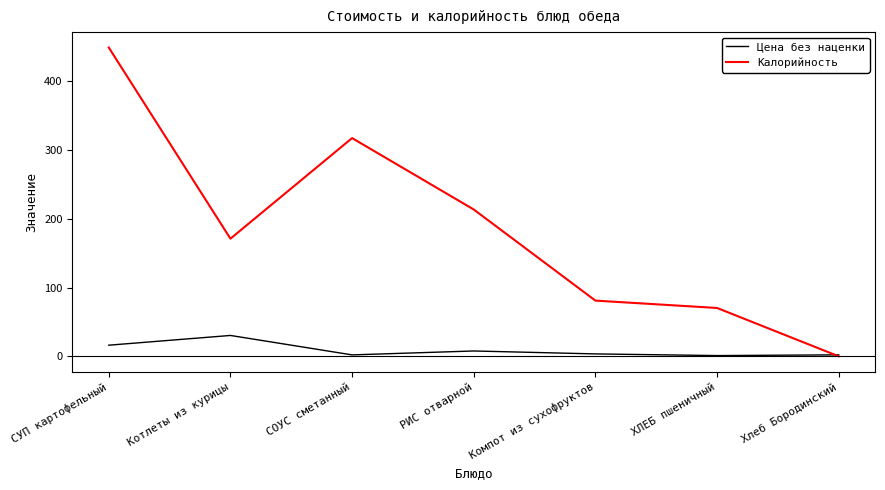

Which series has the widest spread of values?

Калорийность